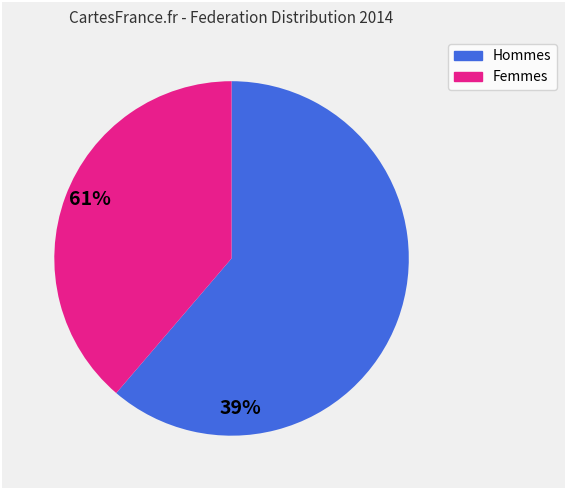

Is there any slice that represents more than half of the pie?

Yes